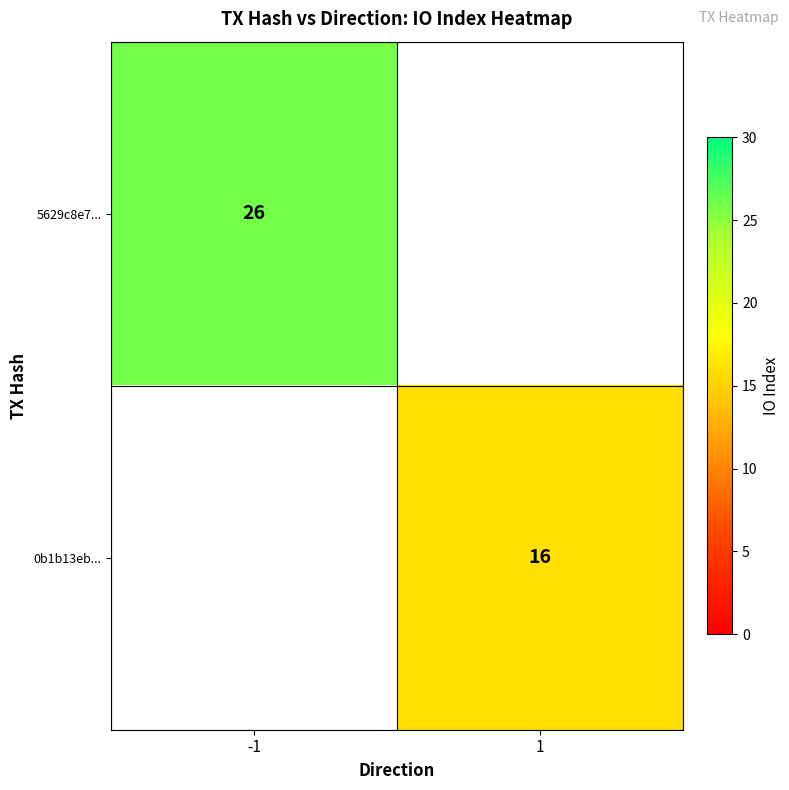

The 0b1b13eb... series shows 16 at 1. True or false?

True